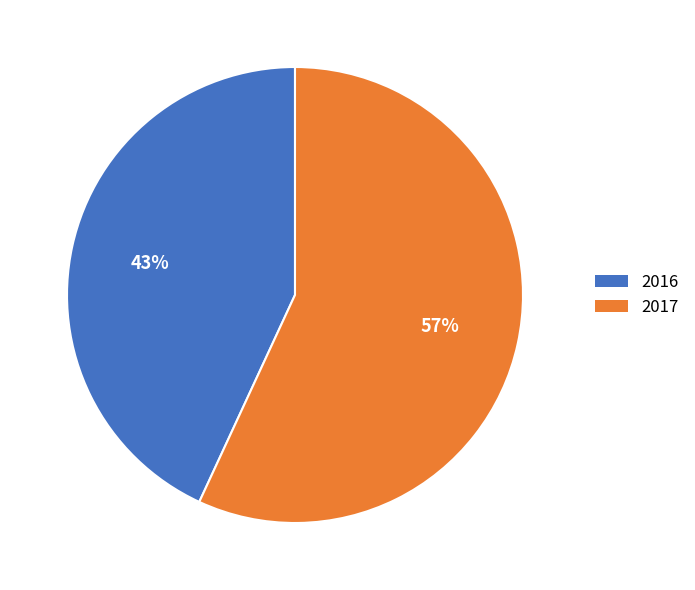

To the nearest percent, what is the combined percentage of 2017 and 2016?

100%